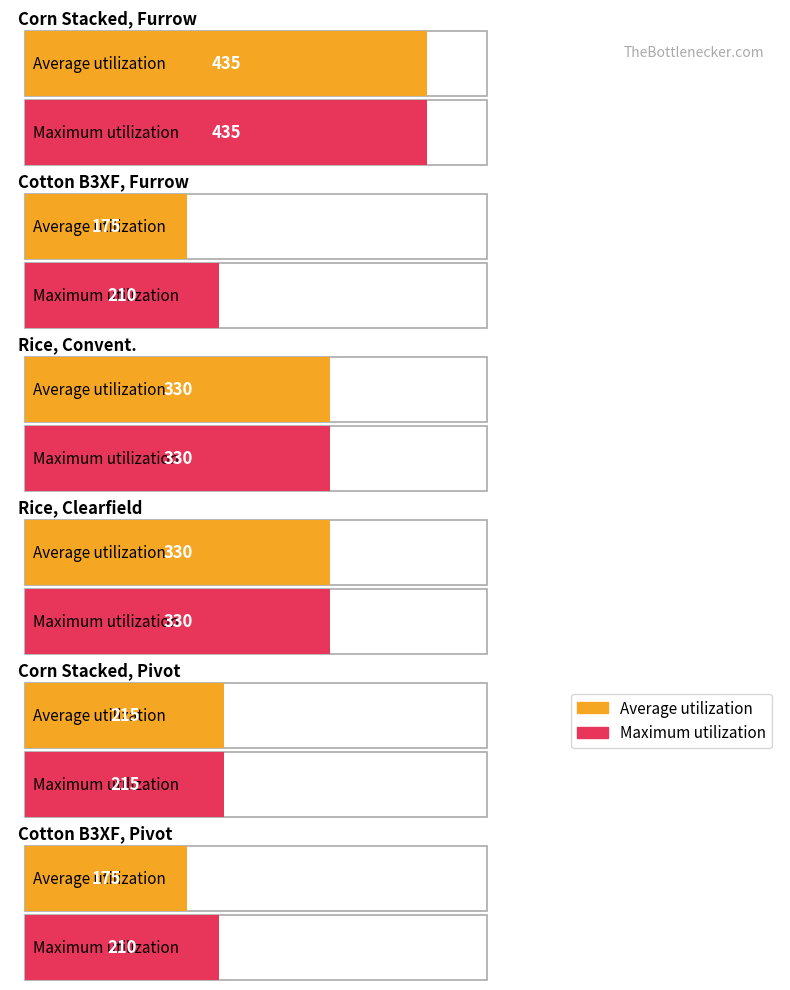

Where is Average utilization nearest to the value 305?

Rice, Convent.